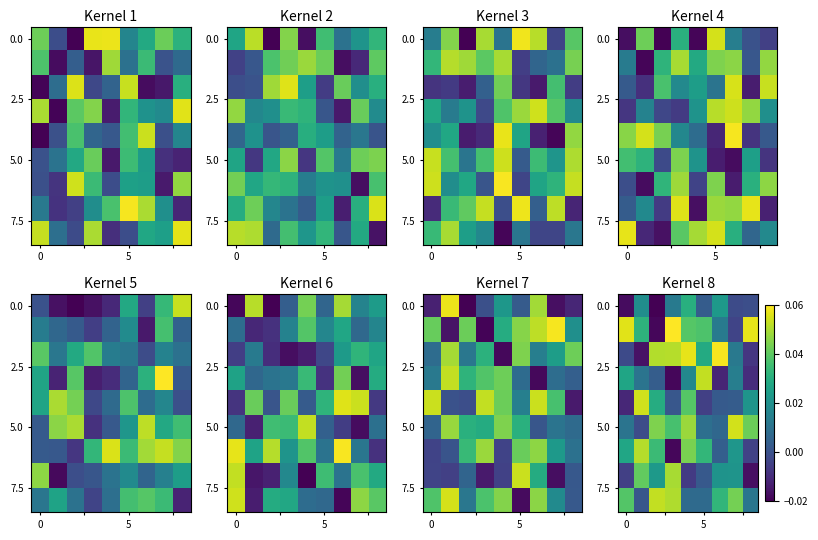

Which category has the highest value across all series?

3